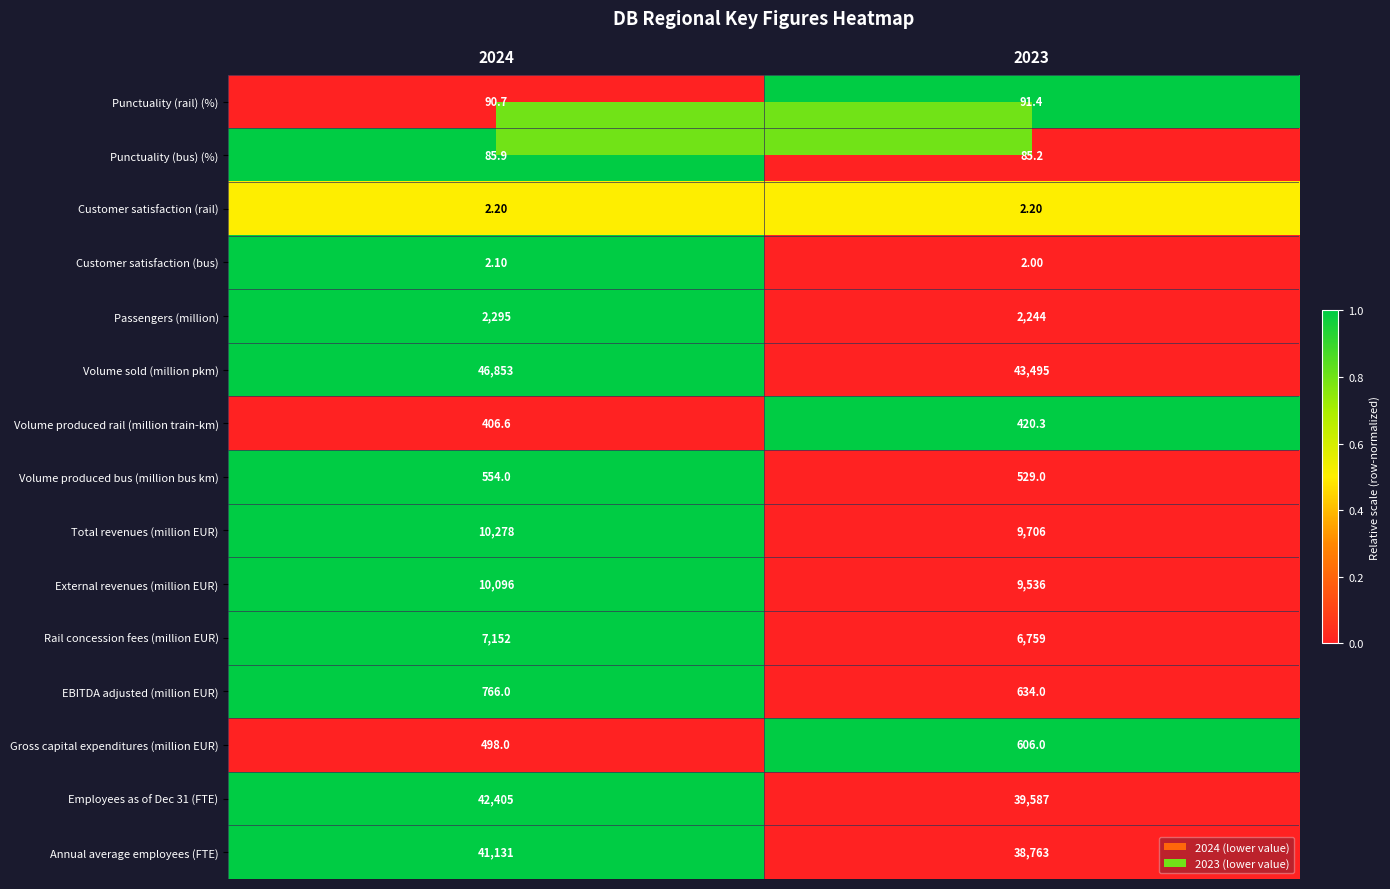

What is the difference between the maximum and minimum values in the Employees as of Dec 31 (FTE) series?

2818.0